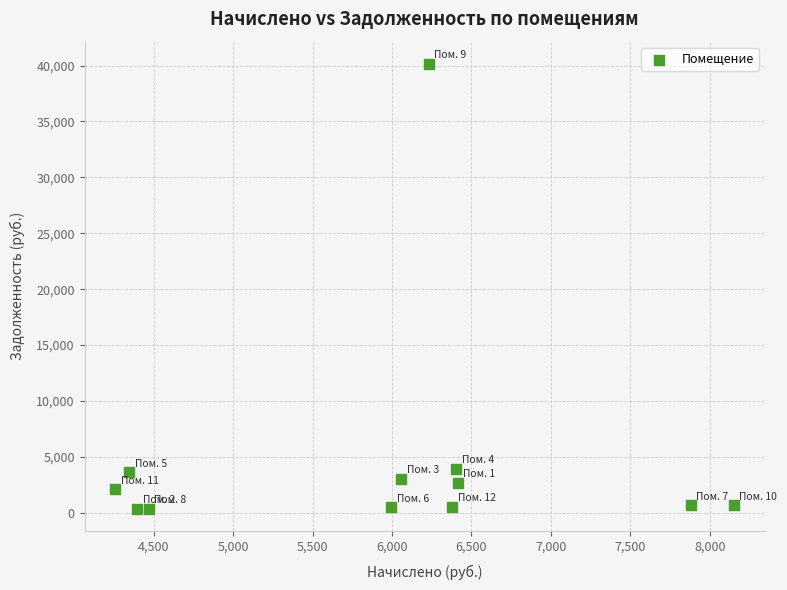

What is the range of Y values (max minus min)?

39776.2